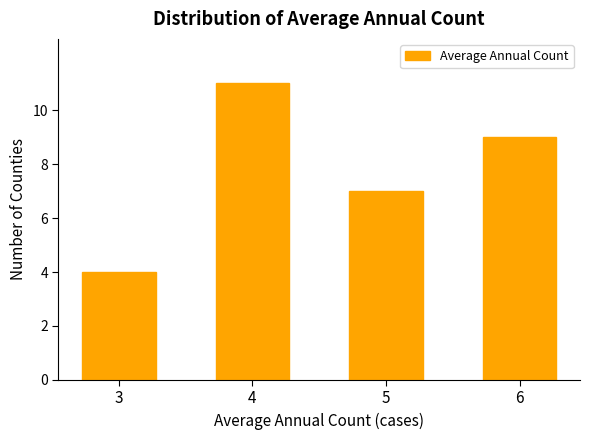

At which label is the value closest to 7?

5